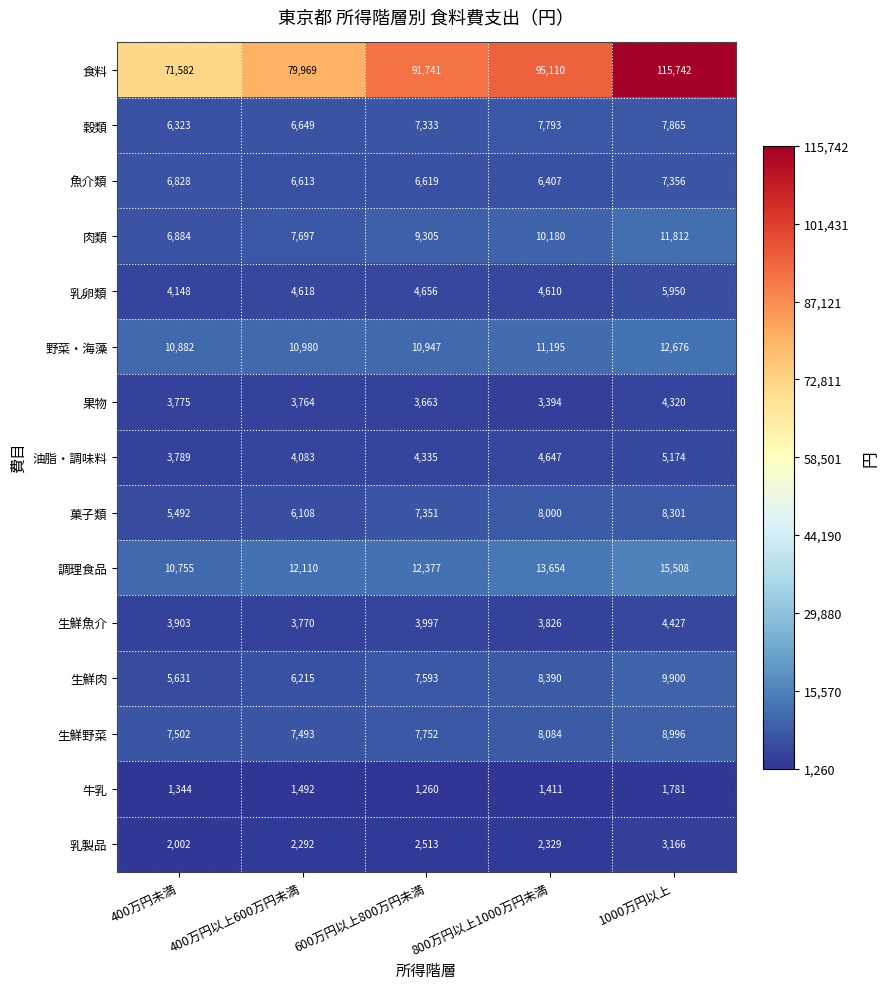

True or false: 食料 has a value of 31885 at 400万円以上600万円未満.

False